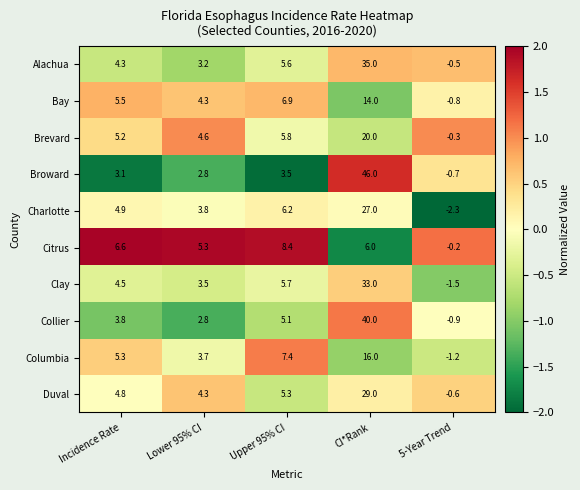

List the series in order of their peak value, lowest first.

Citrus, Bay, Columbia, Brevard, Charlotte, Duval, Clay, Alachua, Collier, Broward